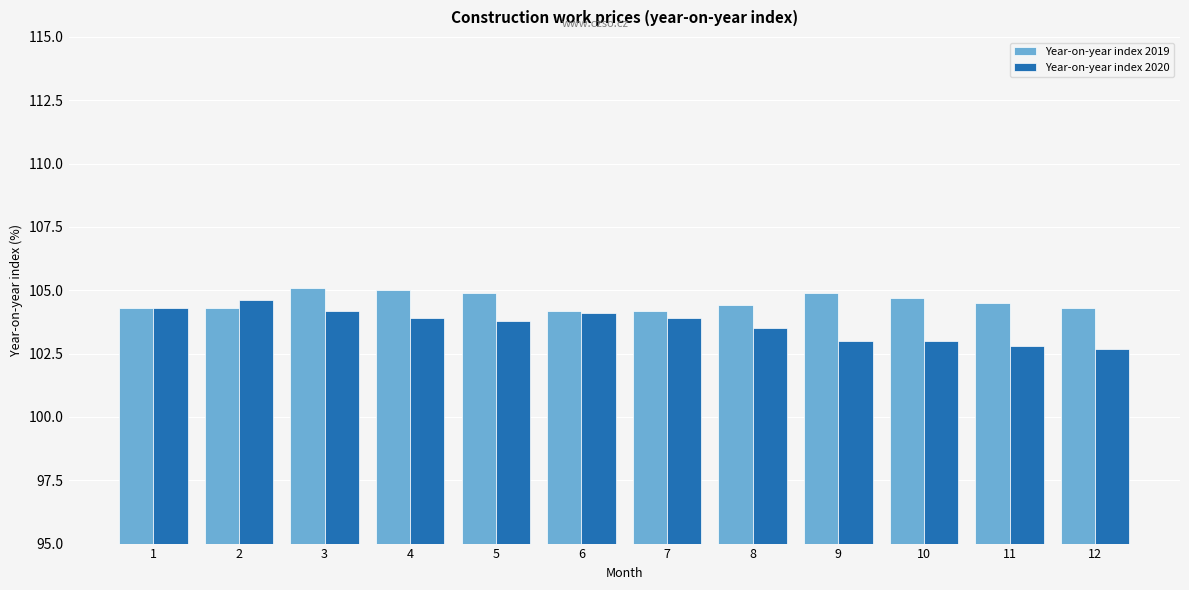

Which series has the largest total across all categories?

Year-on-year index 2019